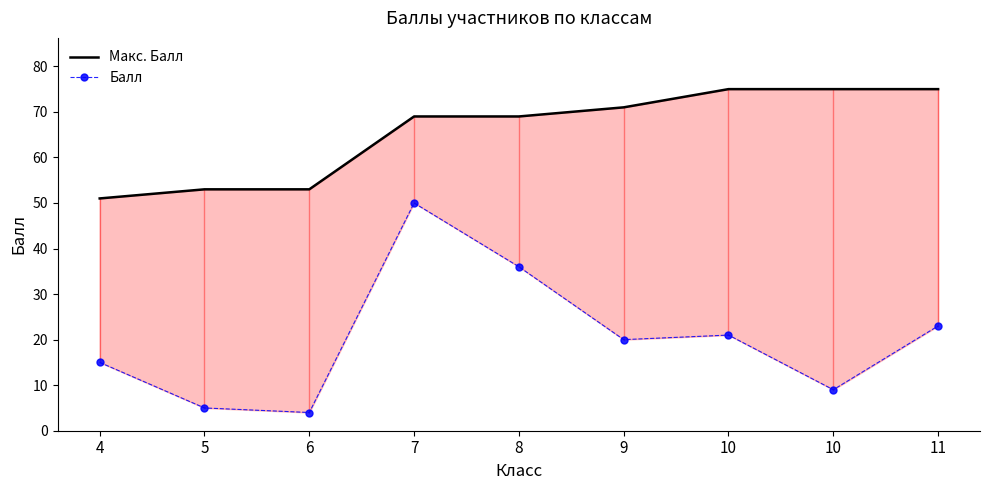

True or false: Макс. Балл and Балл intersect in this chart.

False